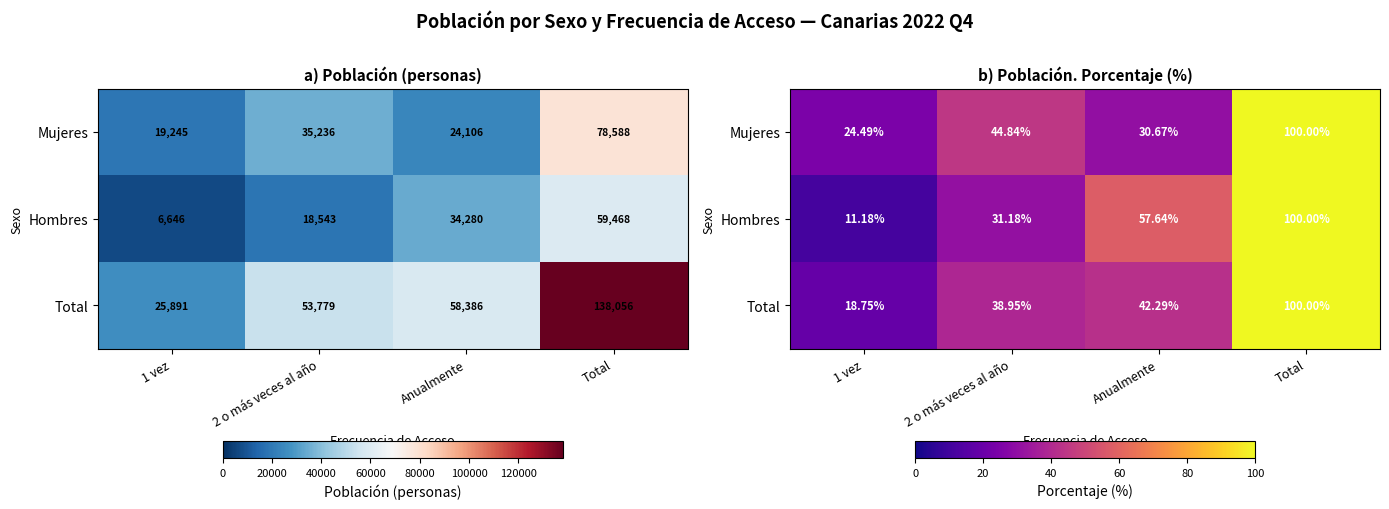

At which category does the chart reach its peak across all series?

Total